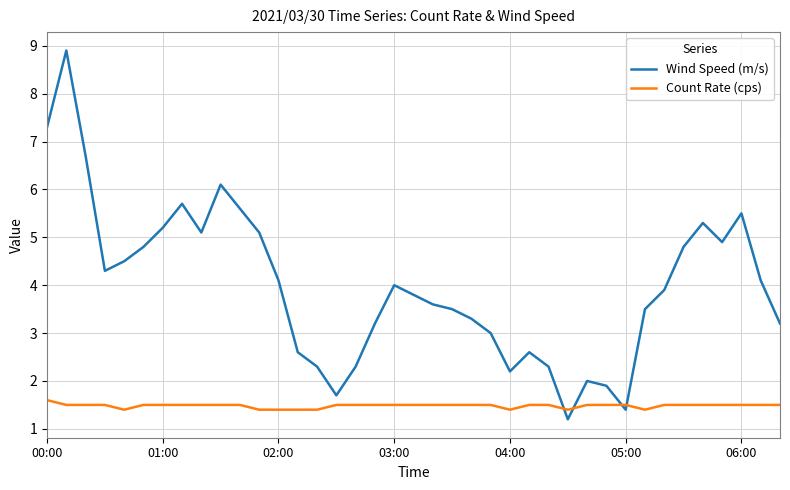

Rank the series by their average value, from lowest to highest.

Count Rate (cps), Wind Speed (m/s)